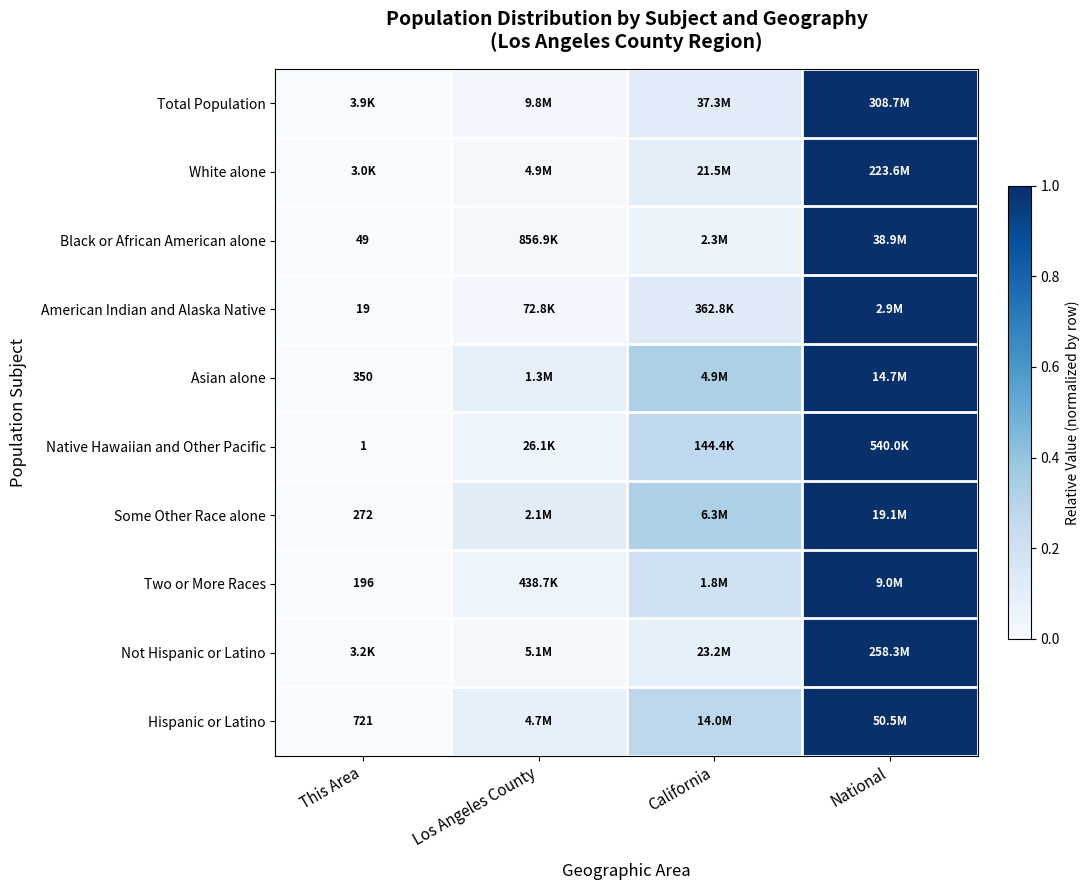

Is it true that Two or More Races equals 1.0 at National?

True